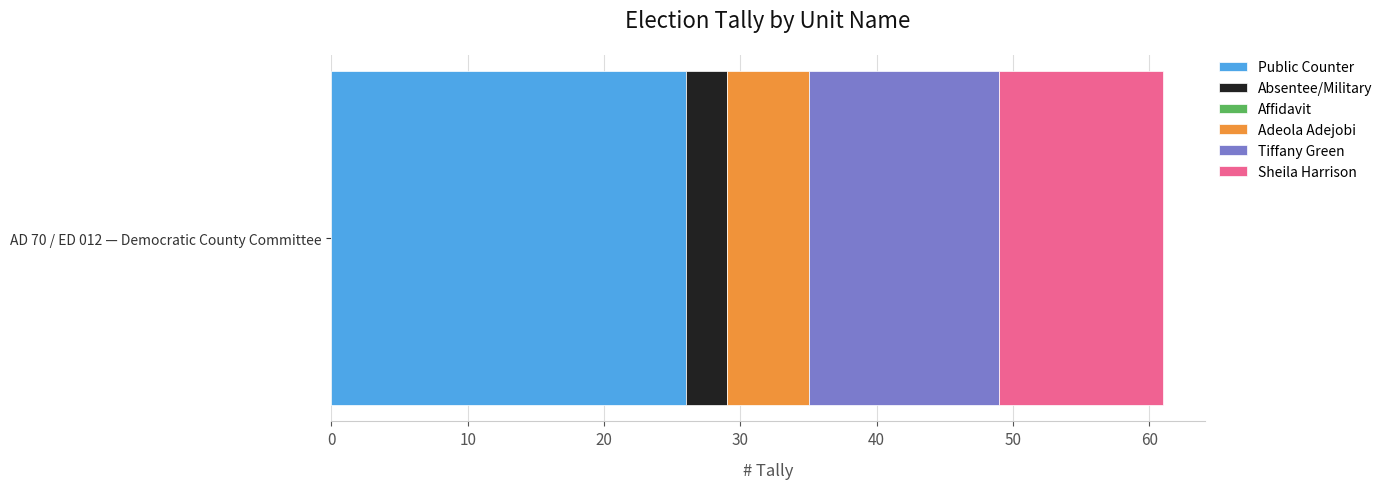

What is the highest value of the Public Counter series?

26